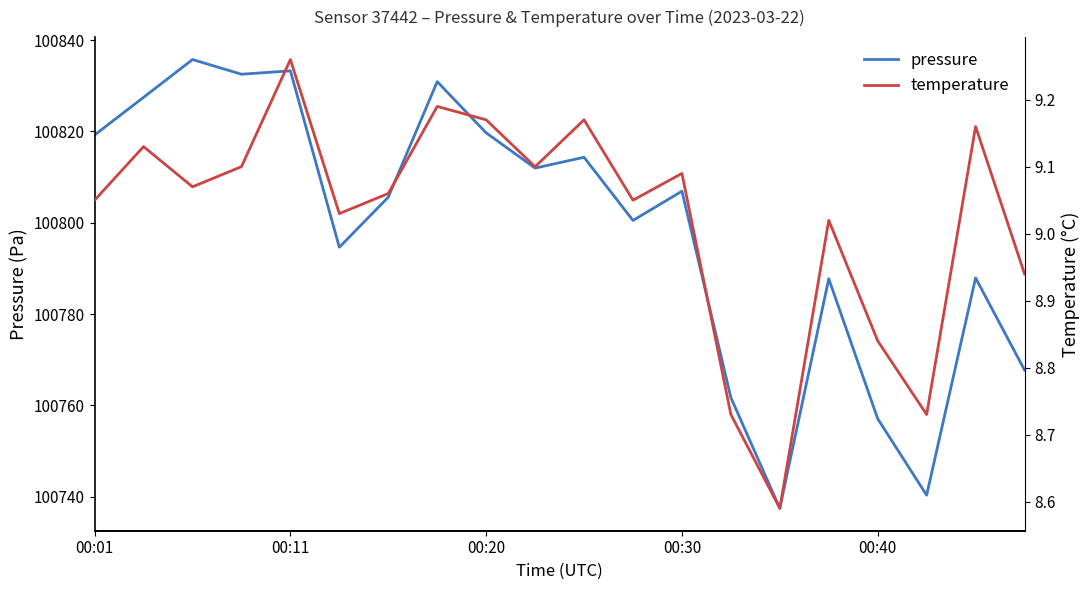

True or false: pressure and temperature cross at least once.

False